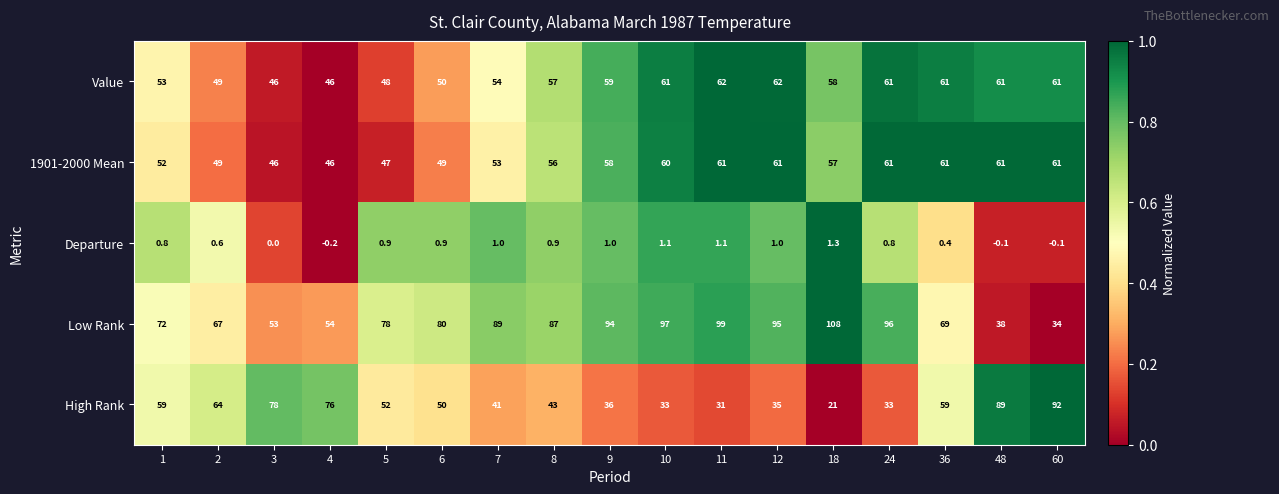

What value does the 1901-2000 Mean series have at 11?

61.0